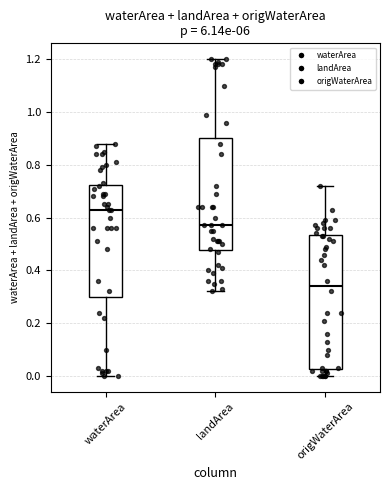

Which box has the highest median line?

waterArea